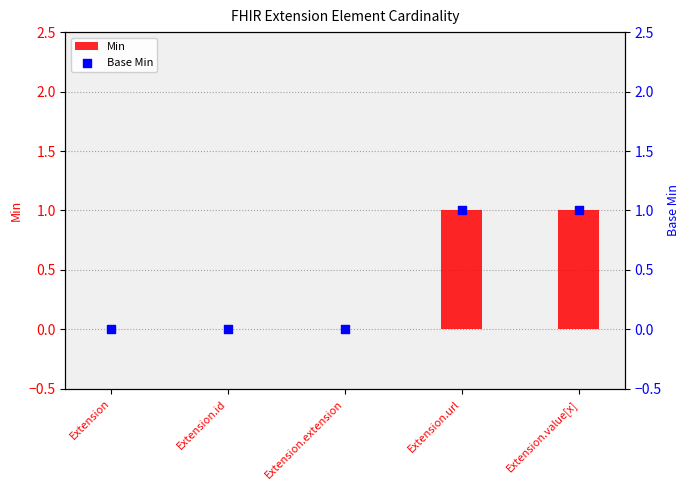

Which series has the largest total across all categories?

Min